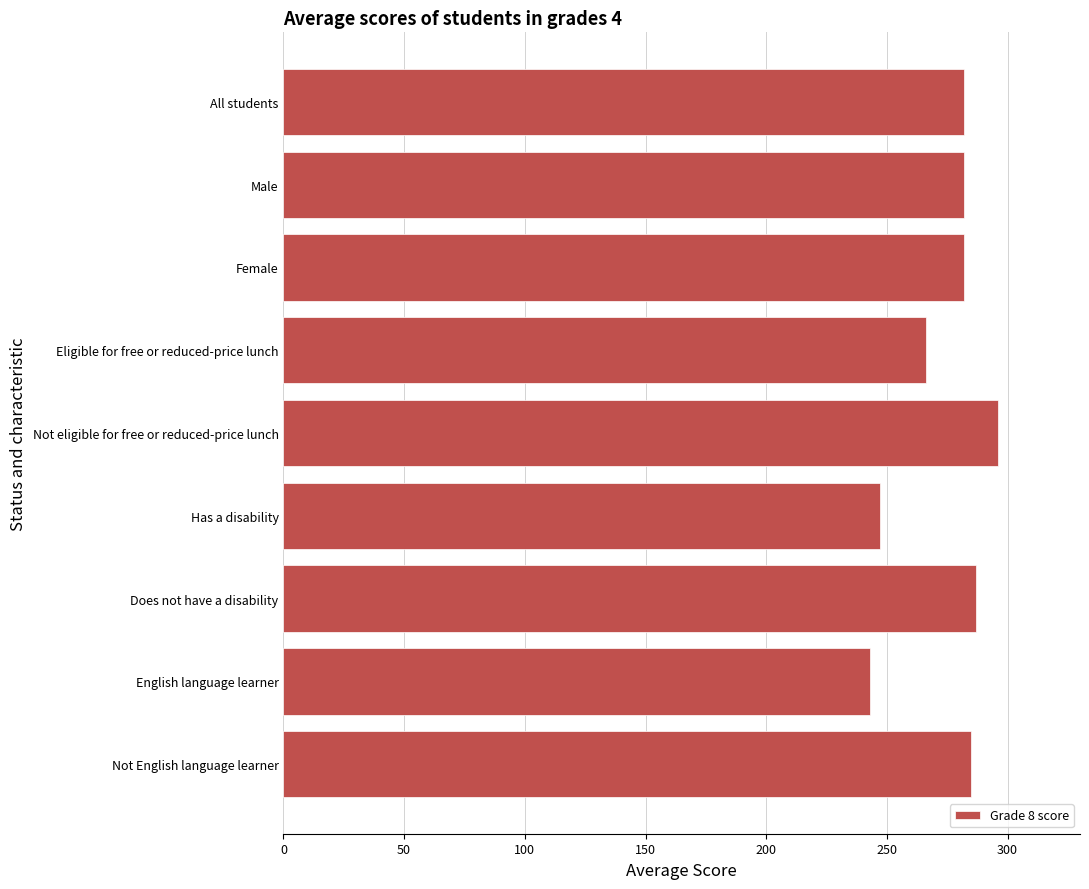

How many bars are there in total?

9